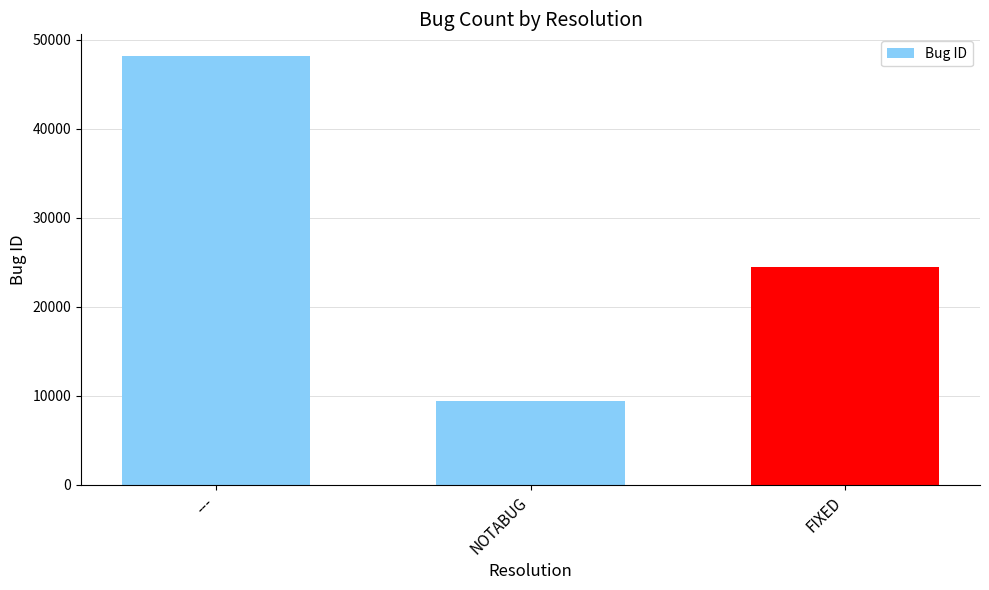

Reading left to right, extract all data points from this chart.

---=48221	NOTABUG=9428	FIXED=24496